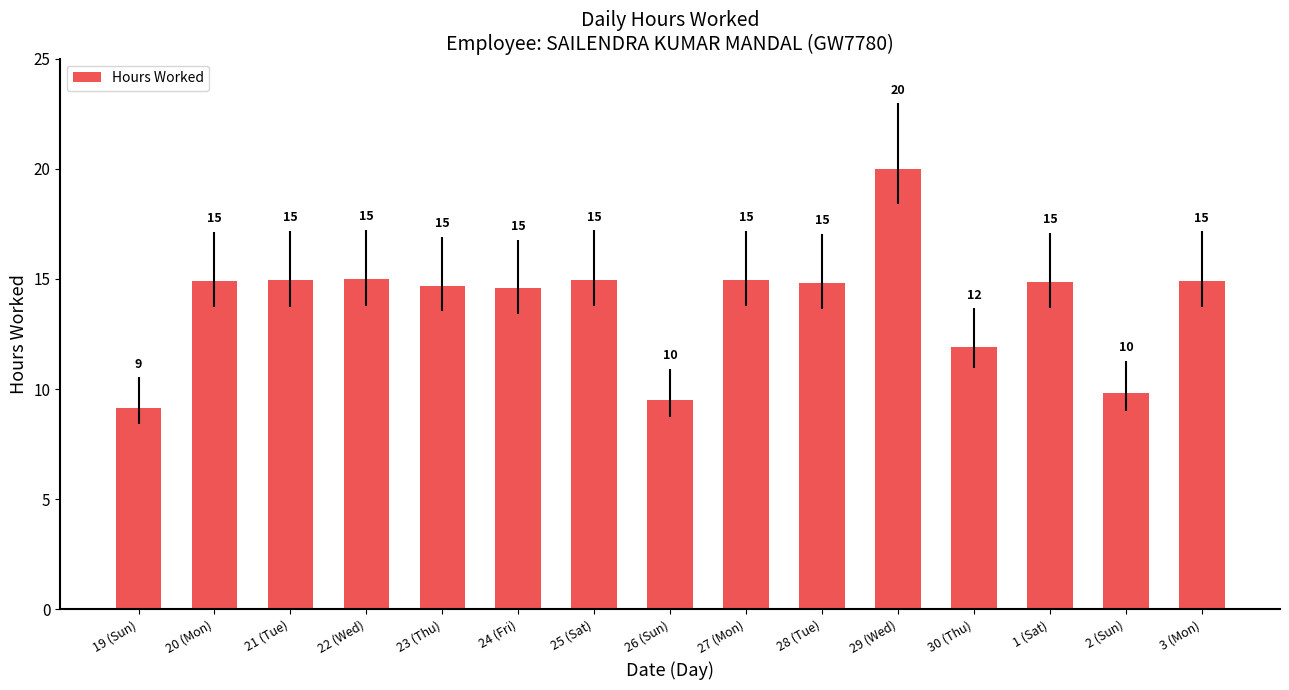

Where does the data first go above 14?

20 (Mon)